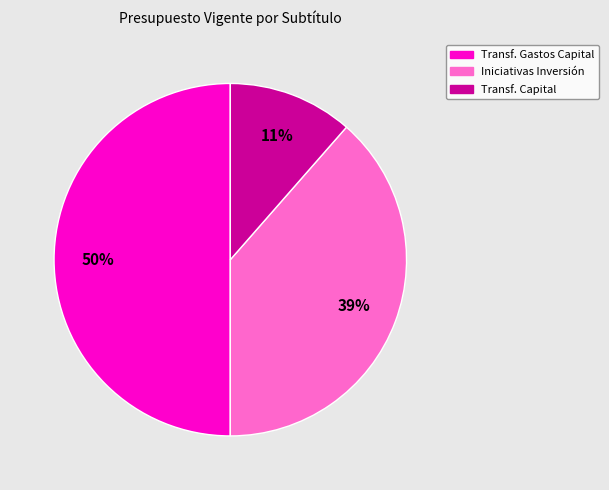

To the nearest percent, what is the difference between the largest and smallest slice percentages?

39%